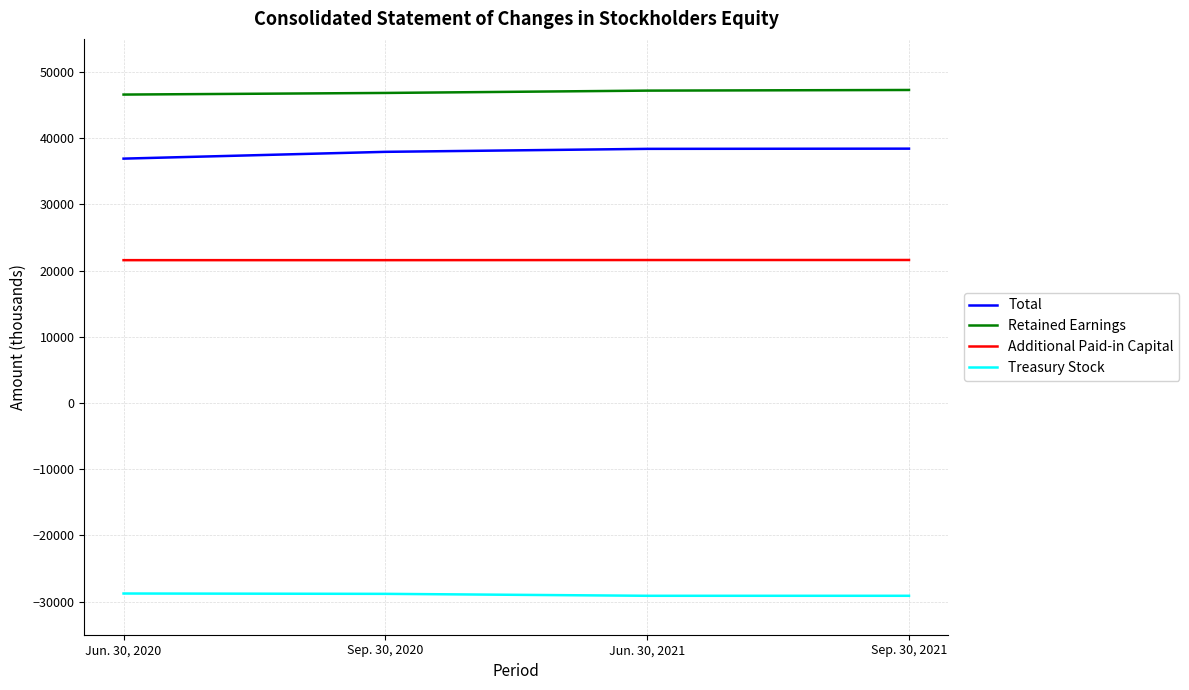

True or false: Total and Retained Earnings intersect in this chart.

False